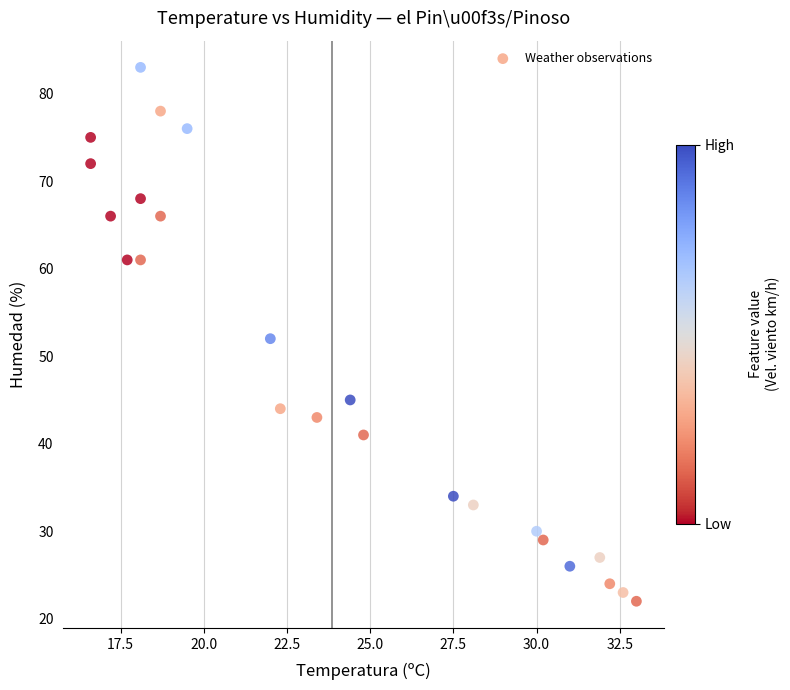

What is the range of Y values (max minus min)?

61